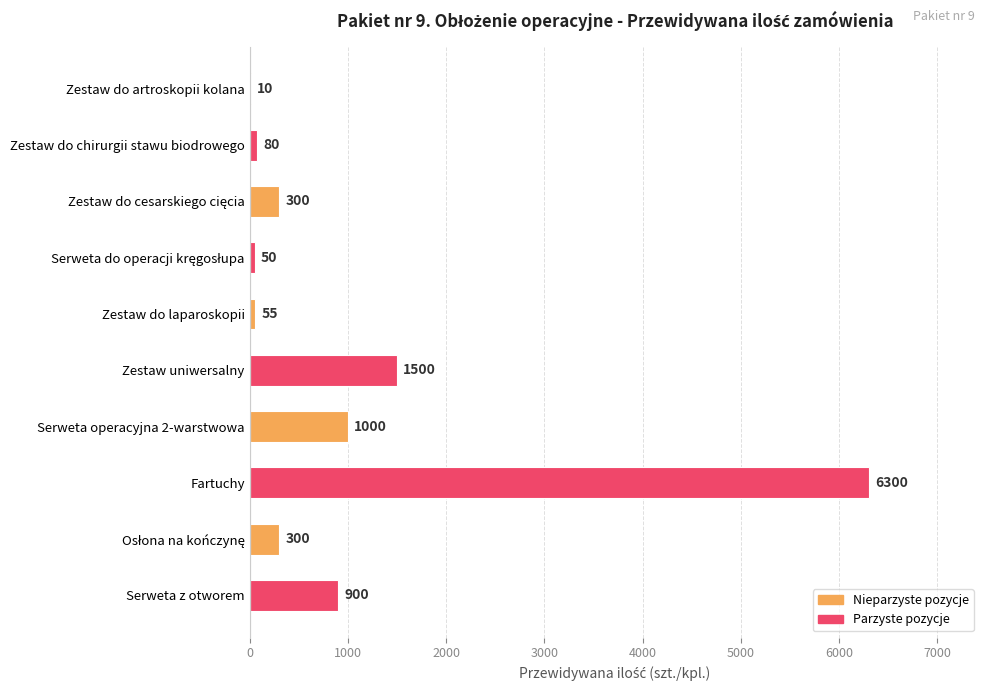

How many categories are shown in the chart?

10